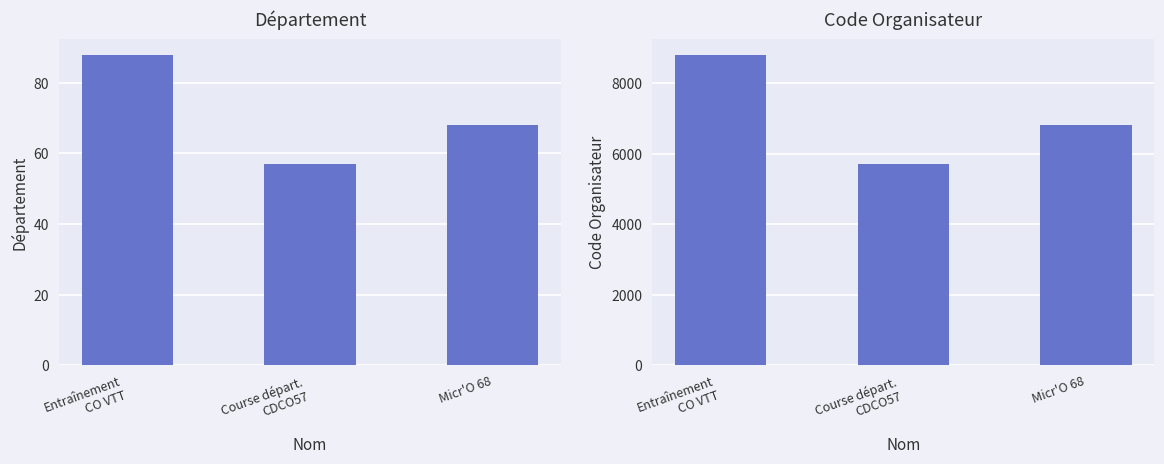

What is the sum of the Département values at Micr'O 68 and Course départ.
CDCO57?

125